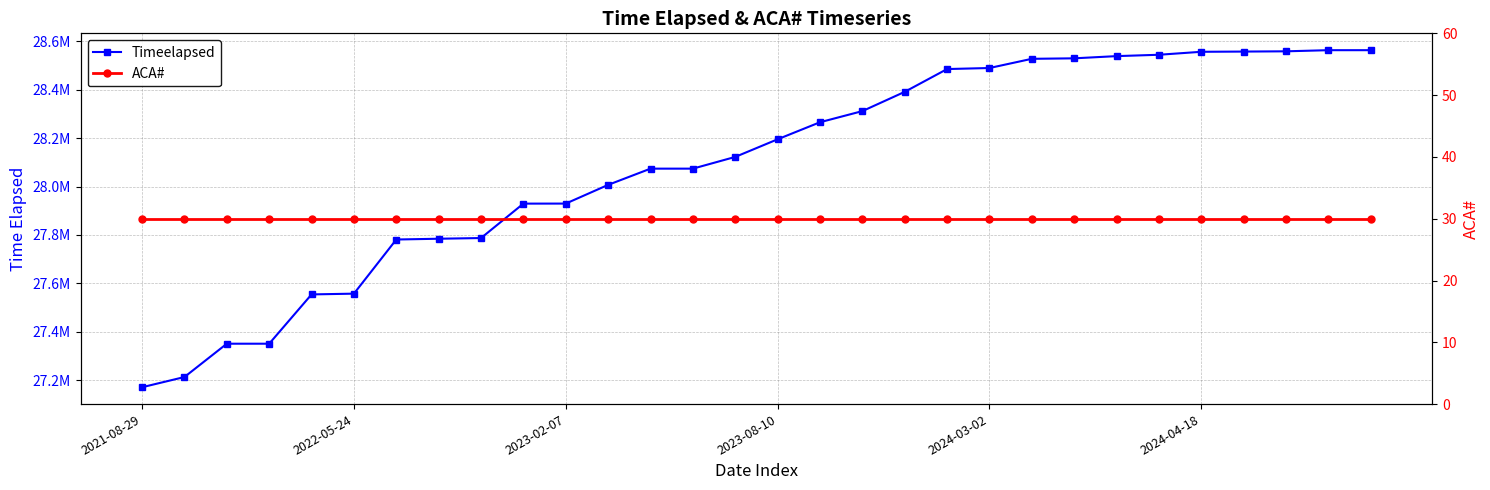

Is it true that ACA# equals 49 at 11?

False